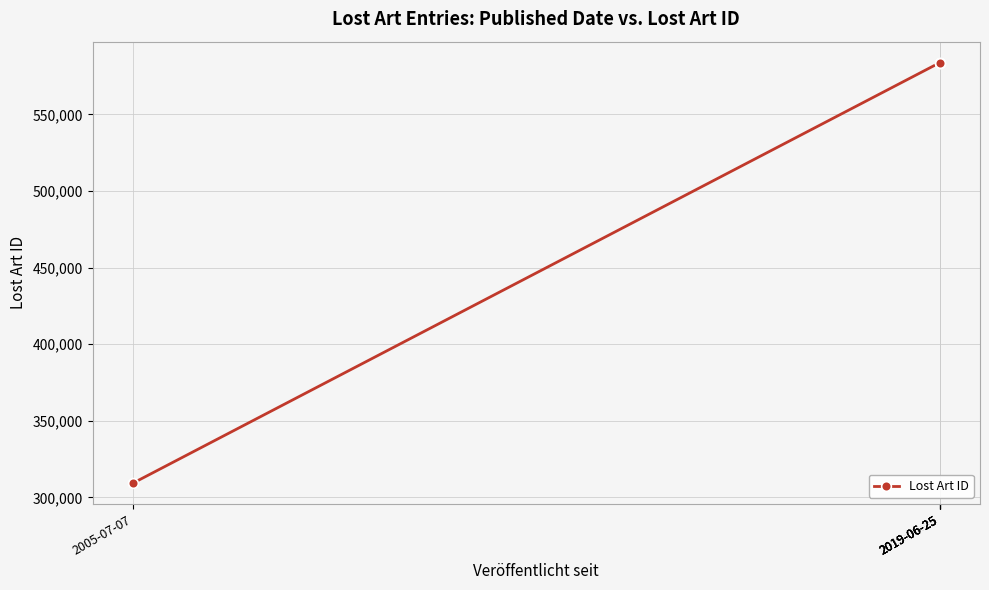

What is the smallest value displayed?

309351